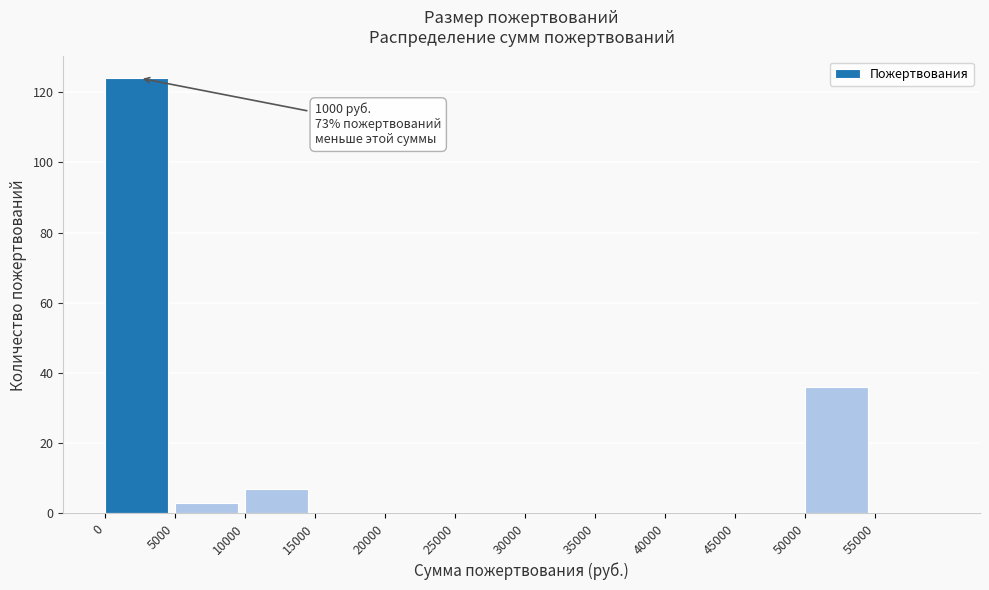

Over which range of the x-axis is the bar tallest?

0 to 5000